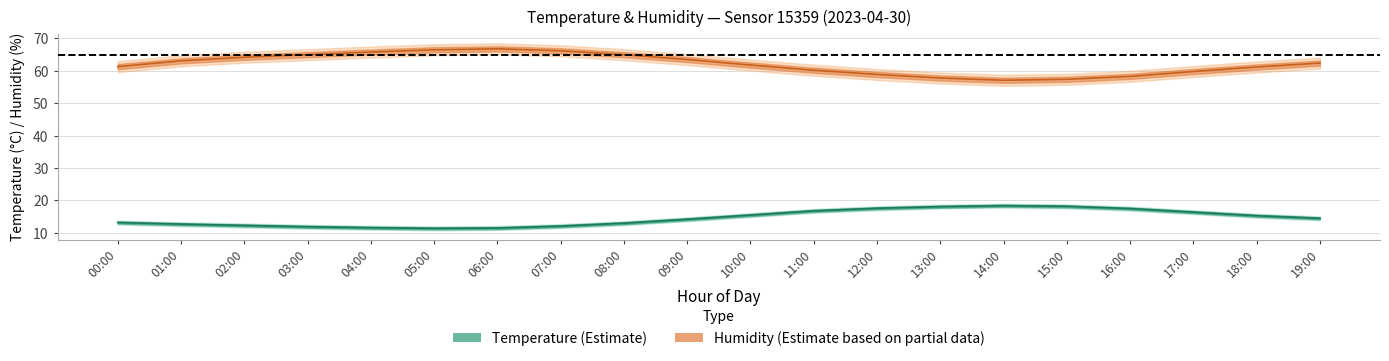

At which label does humidity_upper first exceed 64?

01:00